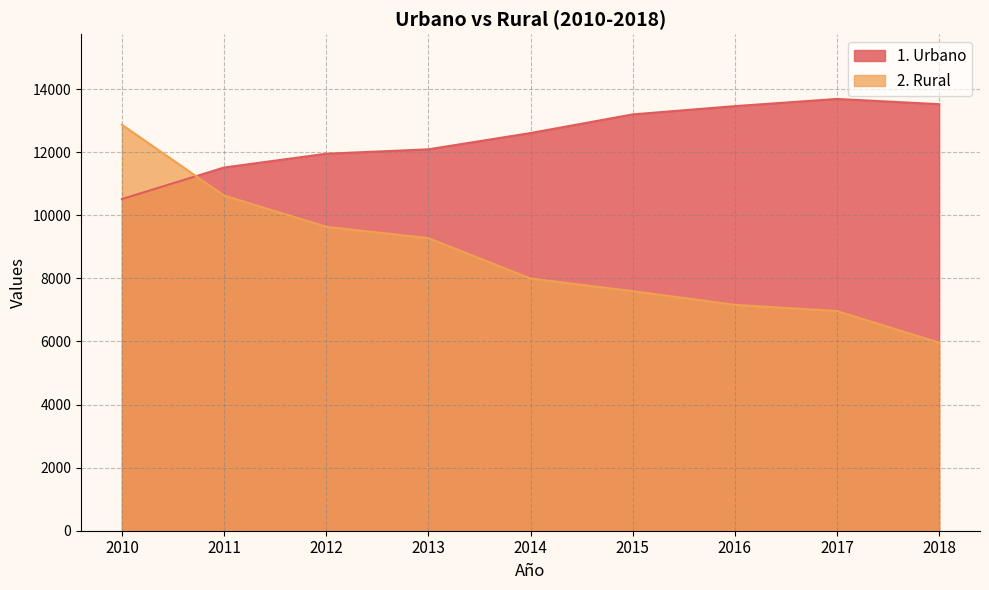

Which series has the largest total across all categories?

1. Urbano